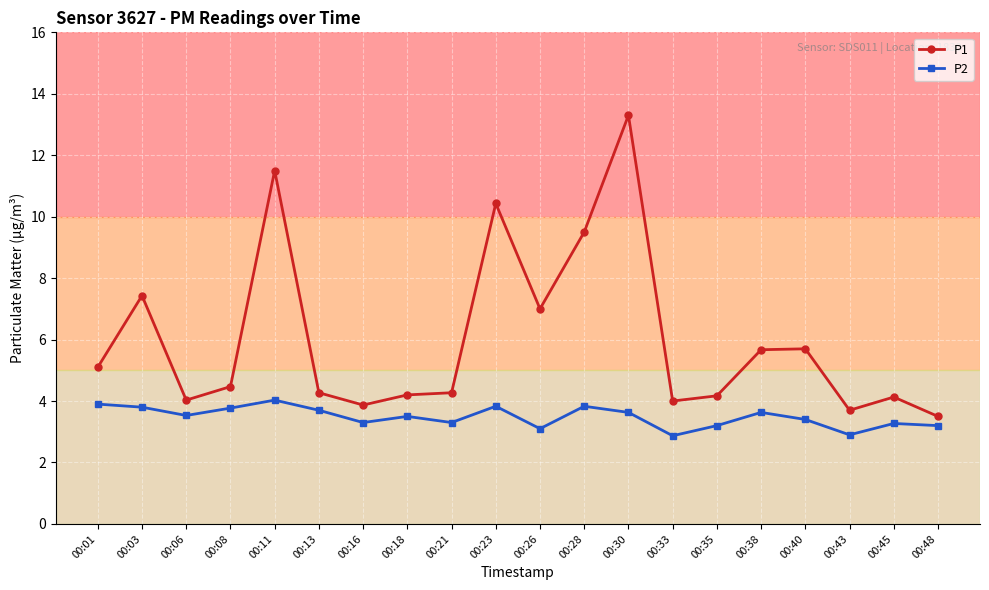

Which series has the largest range (max minus min)?

P1